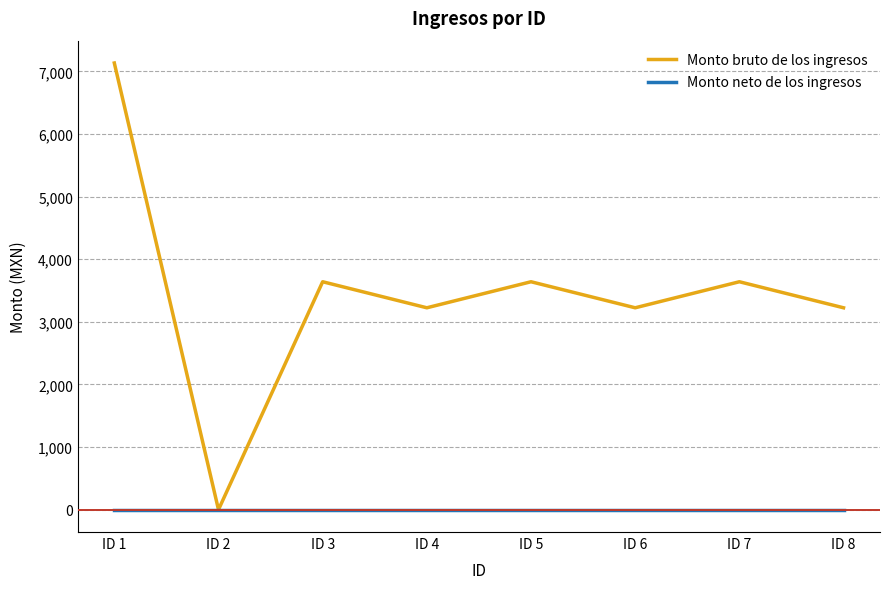

At which label does Monto bruto de los ingresos reach its minimum?

ID 2